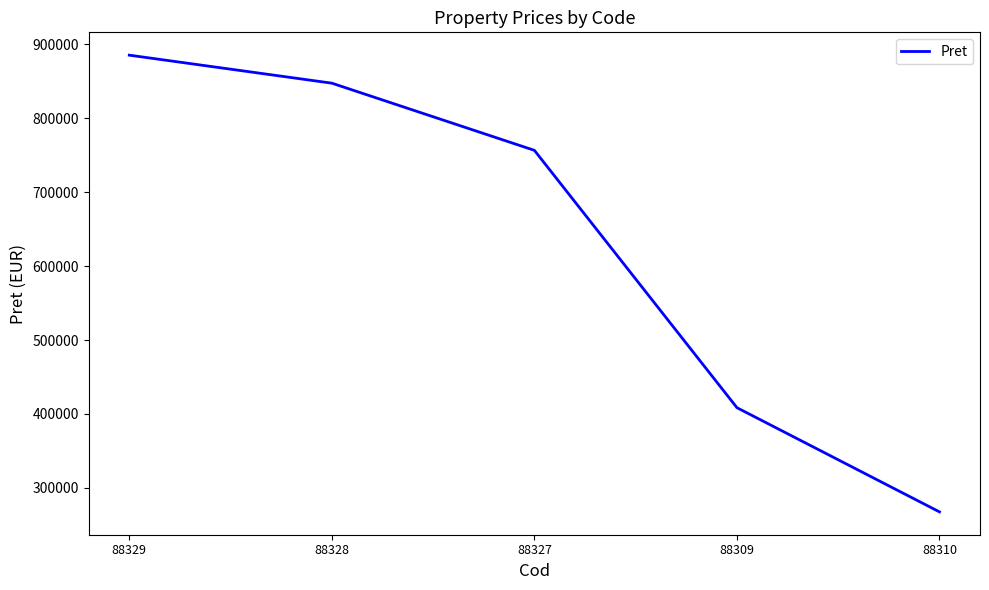

Rank the categories by value from highest to lowest.

88329, 88328, 88327, 88309, 88310